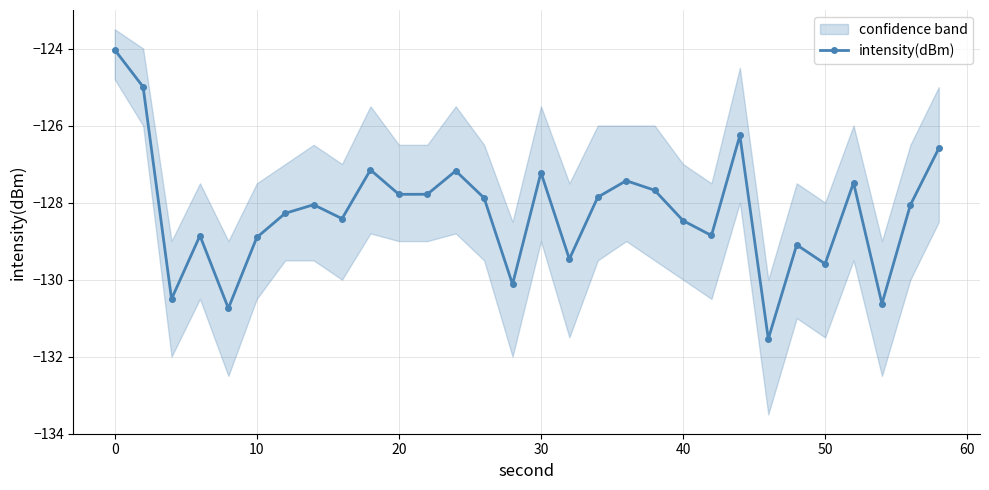

What is the value of the 12th point from the left?

-127.8